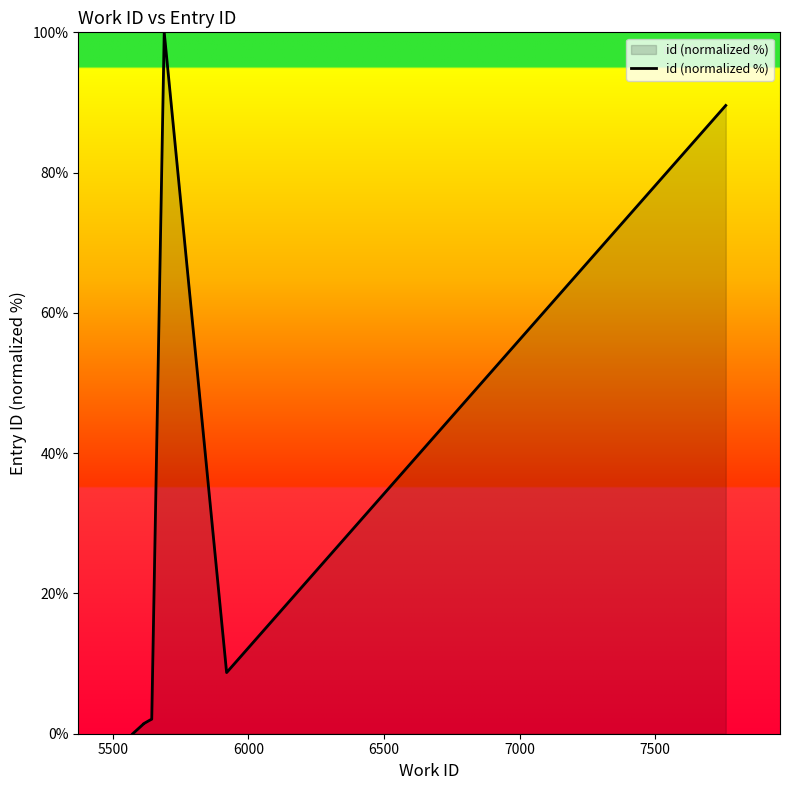

Count the number of data series in this chart.

1